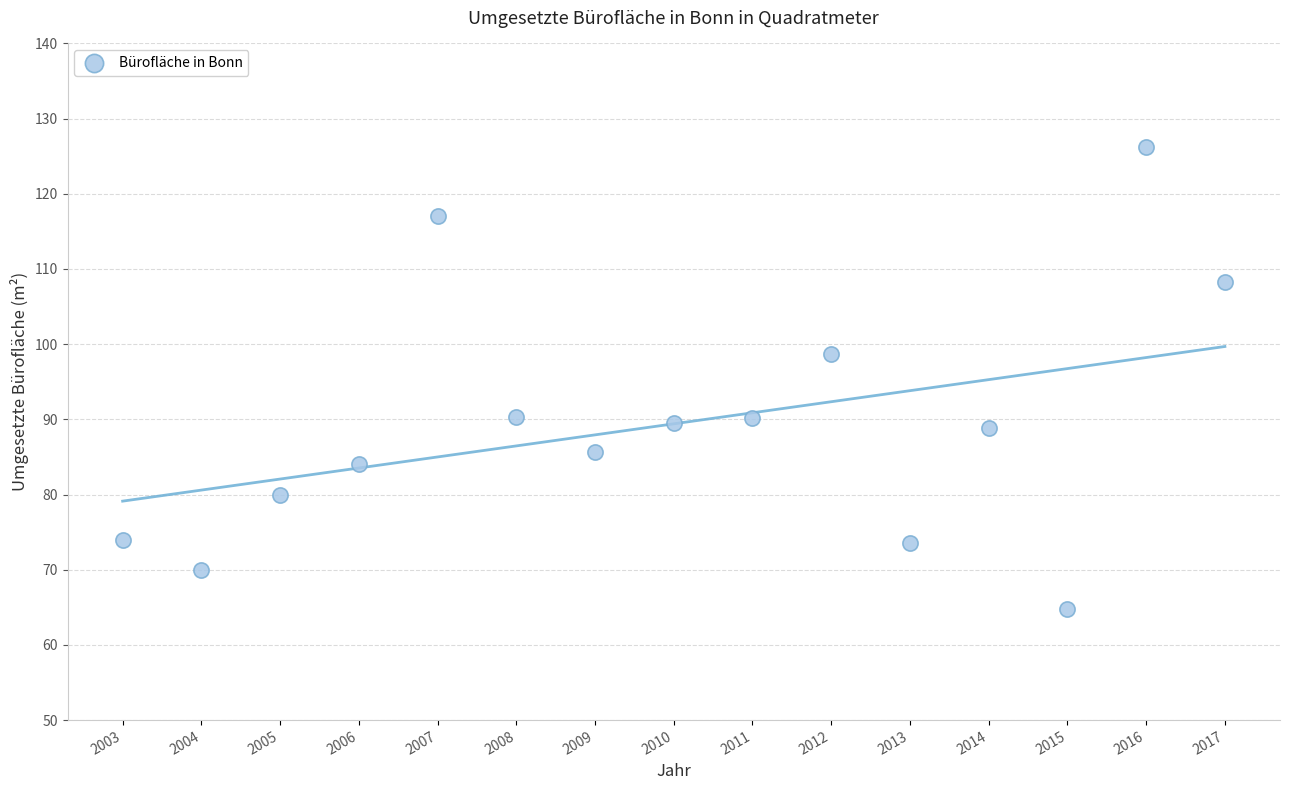

What is the range of Y values (max minus min)?

61.4